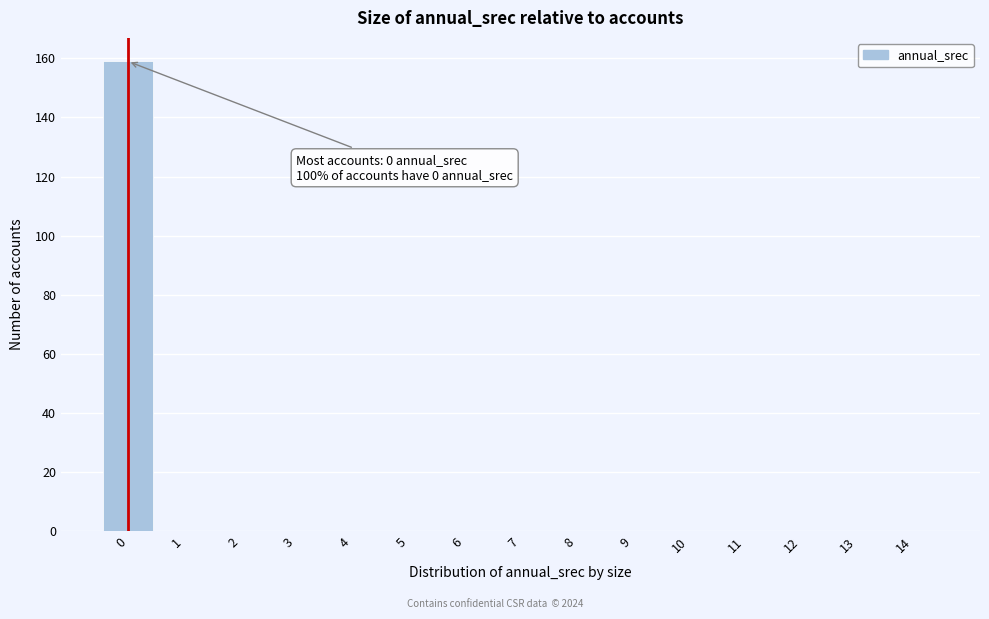

Reading left to right, extract all data points from this chart.

0=159	1=0	2=0	3=0	4=0	5=0	6=0	7=0	8=0	9=0	10=0	11=0	12=0	13=0	14=0